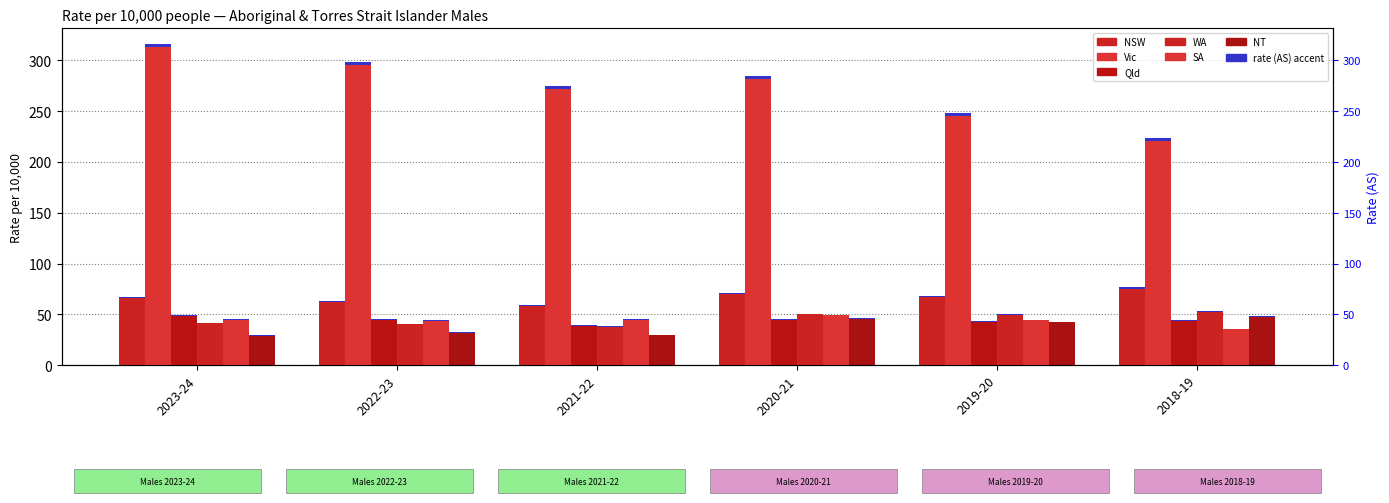

What is the smallest value displayed?

29.4